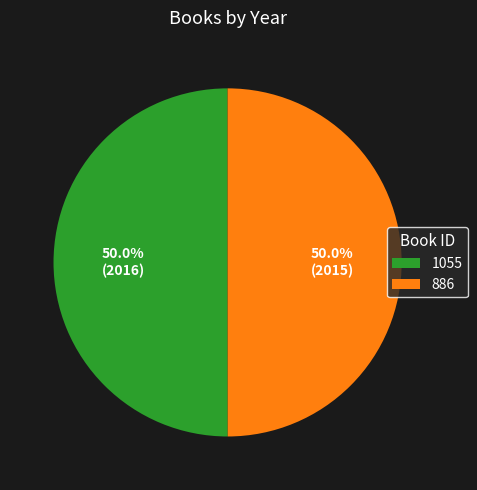

What is the ratio of the value at 886 to the value at 1055?

1.0